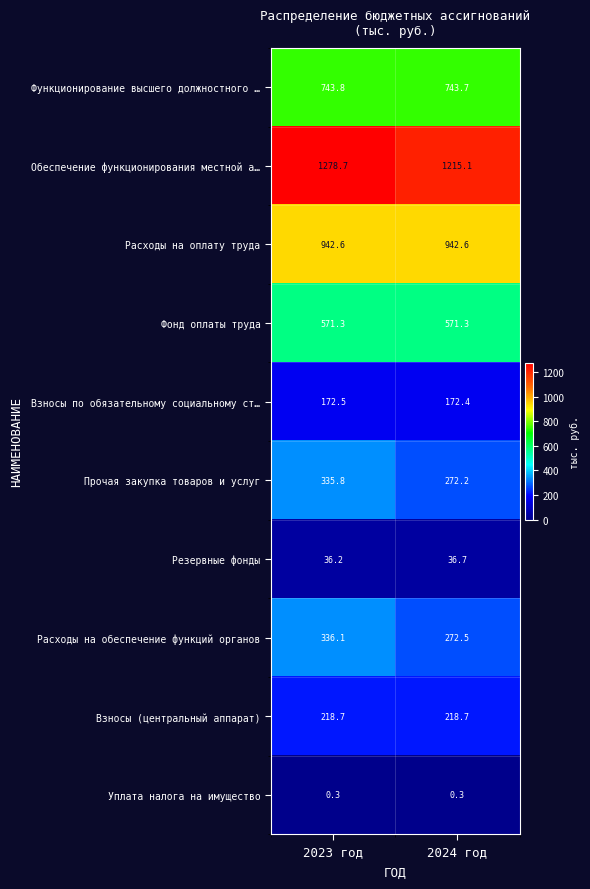

What is the sum of the Резервные фонды values at 2024 год and 2023 год?

72.9